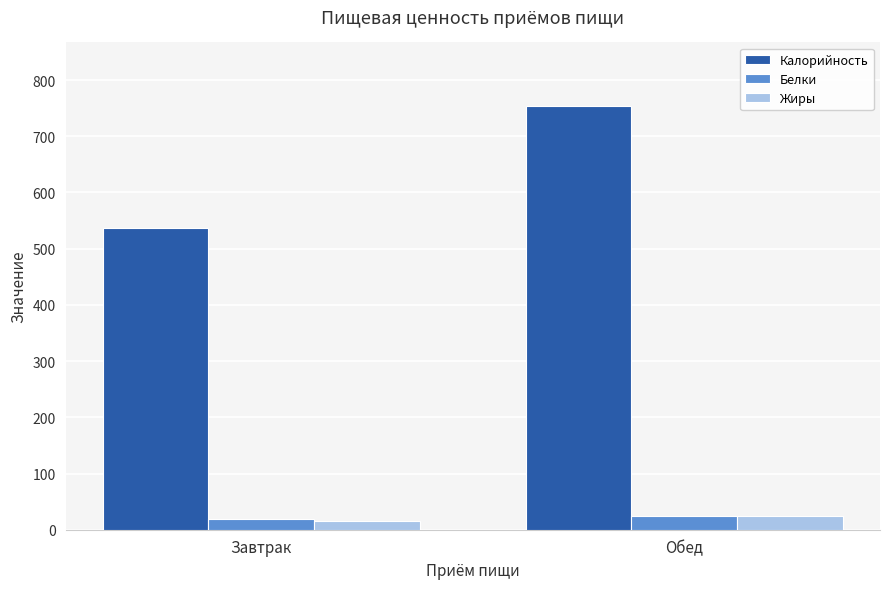

The value of Белки at Обед is 25.0. True or false?

True